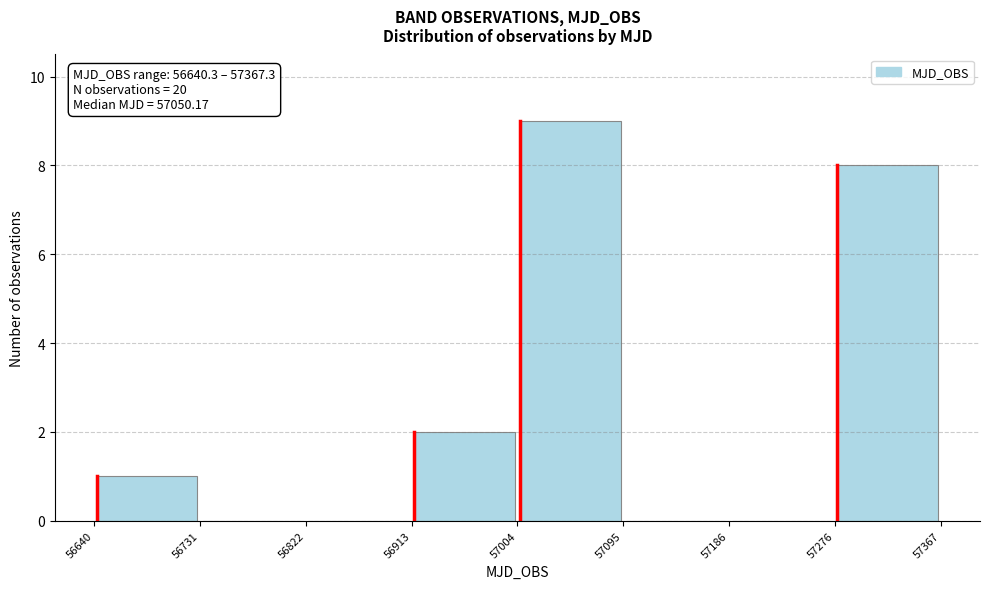

Which range on the x-axis has the tallest bar?

57004 to 57095